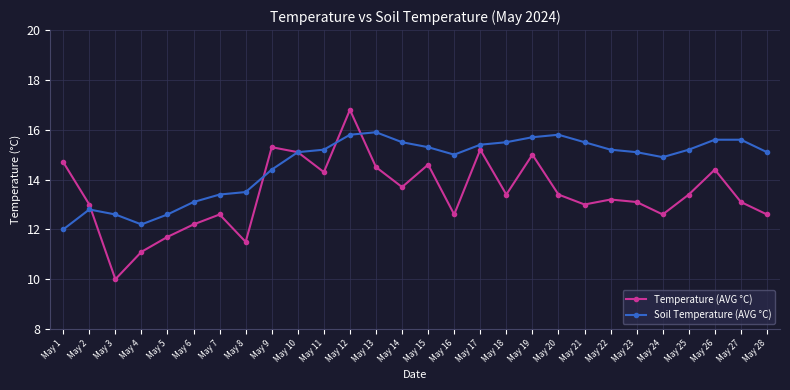

Reading left to right, extract all data points from this chart.

Temperature (AVG °C): May 1=14.7	May 2=13.0	May 3=10.0	May 4=11.1	May 5=11.7	May 6=12.2	May 7=12.6	May 8=11.5	May 9=15.3	May 10=15.1	May 11=14.3	May 12=16.8	May 13=14.5	May 14=13.7	May 15=14.6	May 16=12.6	May 17=15.2	May 18=13.4	May 19=15.0	May 20=13.4	May 21=13.0	May 22=13.2	May 23=13.1	May 24=12.6	May 25=13.4	May 26=14.4	May 27=13.1	May 28=12.6
Soil Temperature (AVG °C): May 1=12.0	May 2=12.8	May 3=12.6	May 4=12.2	May 5=12.6	May 6=13.1	May 7=13.4	May 8=13.5	May 9=14.4	May 10=15.1	May 11=15.2	May 12=15.8	May 13=15.9	May 14=15.5	May 15=15.3	May 16=15.0	May 17=15.4	May 18=15.5	May 19=15.7	May 20=15.8	May 21=15.5	May 22=15.2	May 23=15.1	May 24=14.9	May 25=15.2	May 26=15.6	May 27=15.6	May 28=15.1